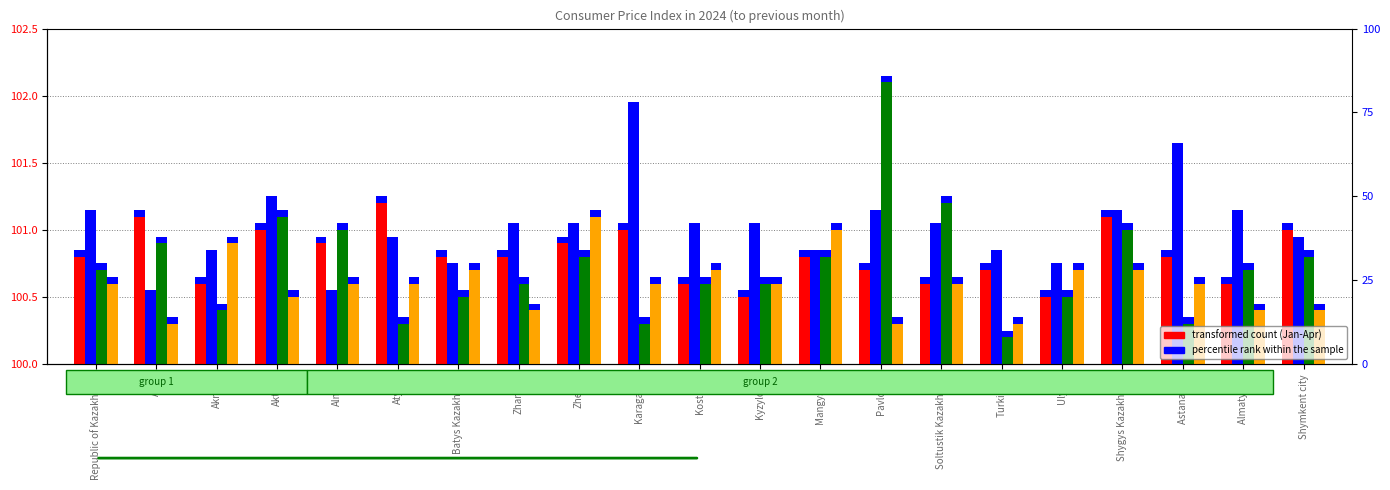

Which series has the widest spread of values?

March